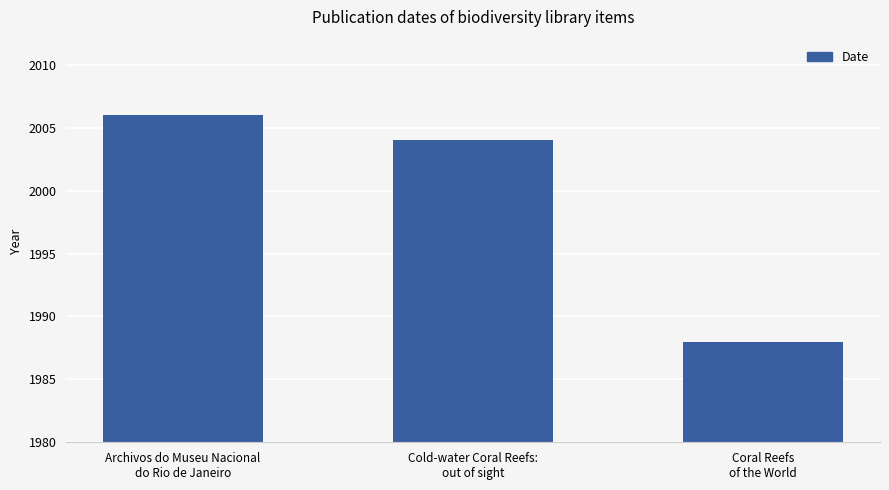

What is the approximate value at Coral Reefs
of the World?

1988